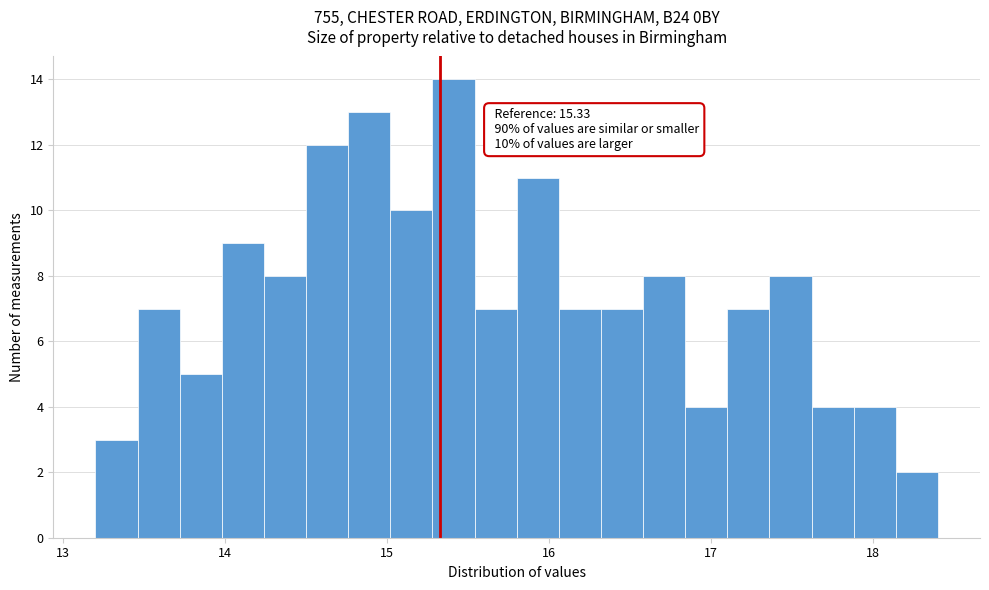

Read against the x-axis, roughly where is the centre of the tallest bar?

15.4